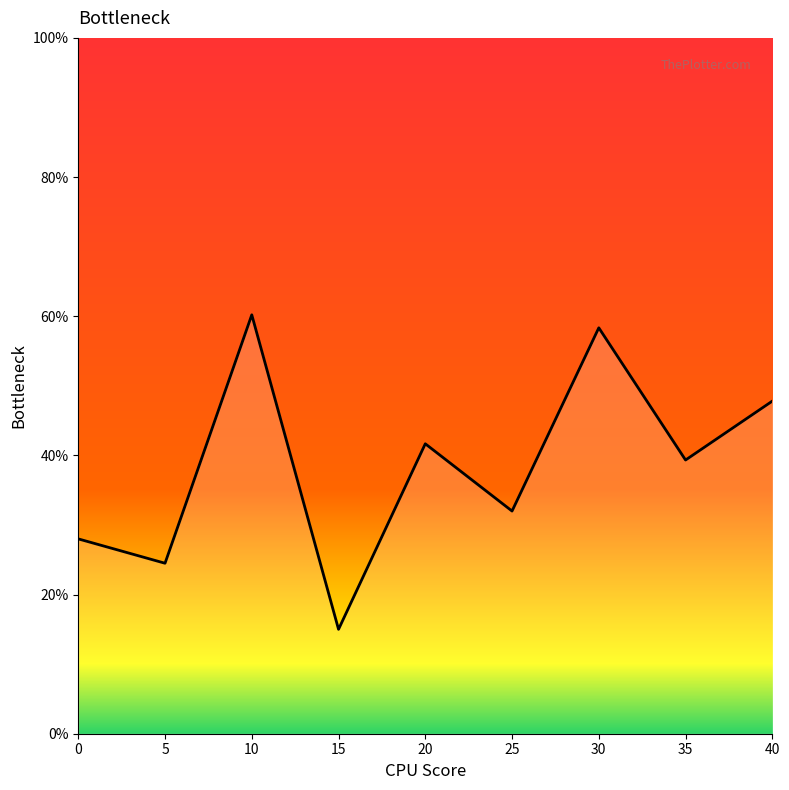

What is the change in value from 30 to 40?

-10.5